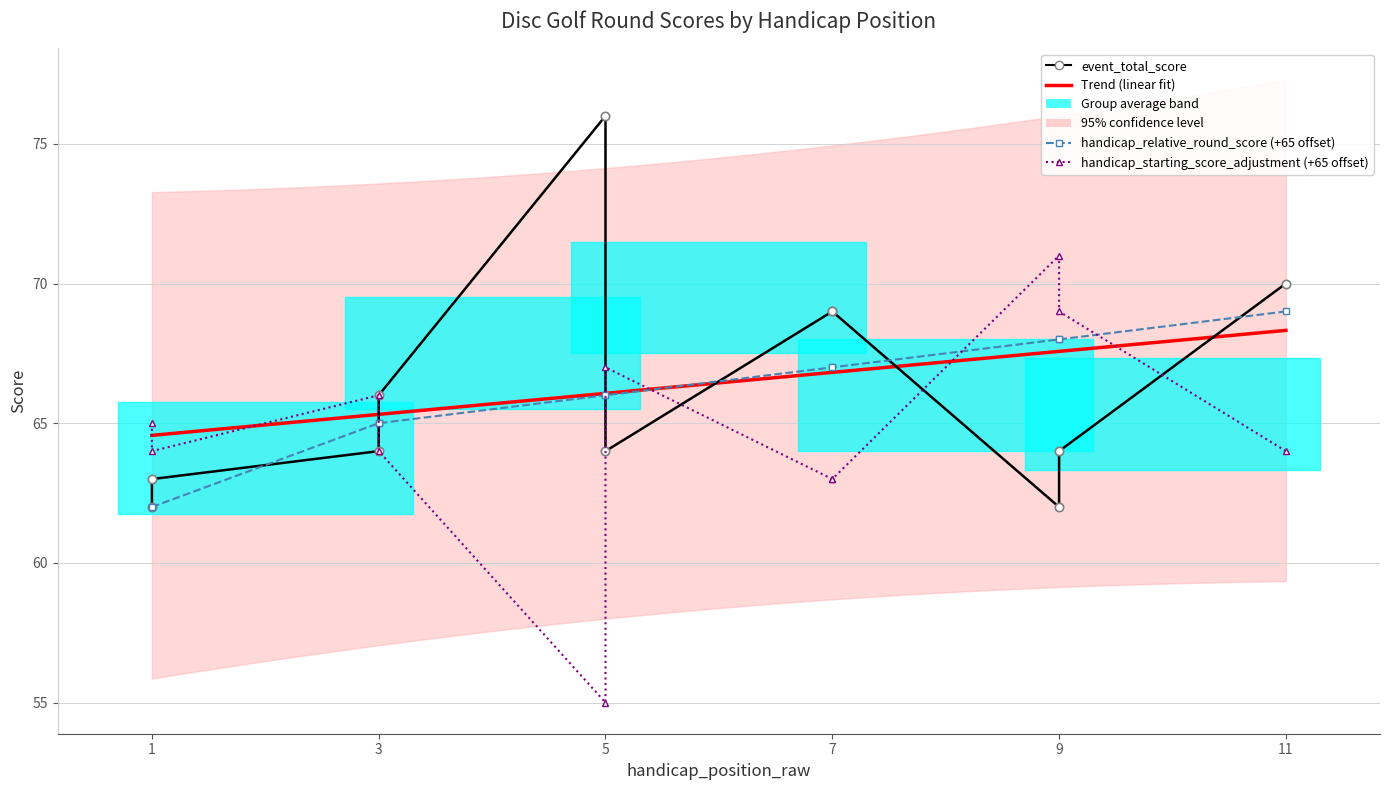

What is the total value across all series at 1?

189